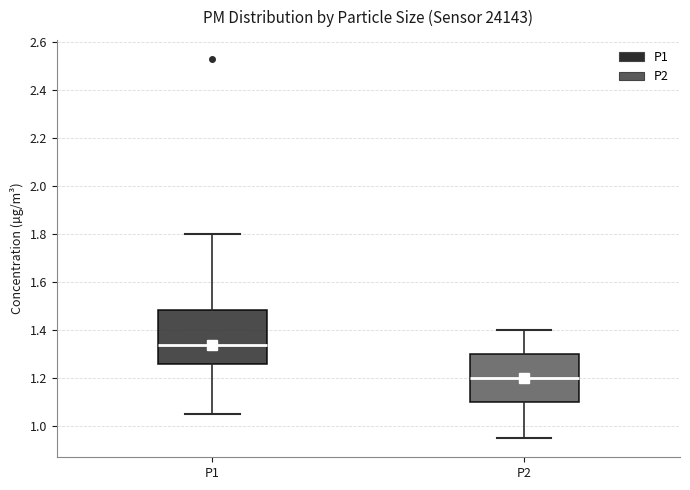

Where does the upper whisker of the box for P1 end on the y-axis? The values are not printed on the chart, so give them approximately, as read against the axis.

1.80